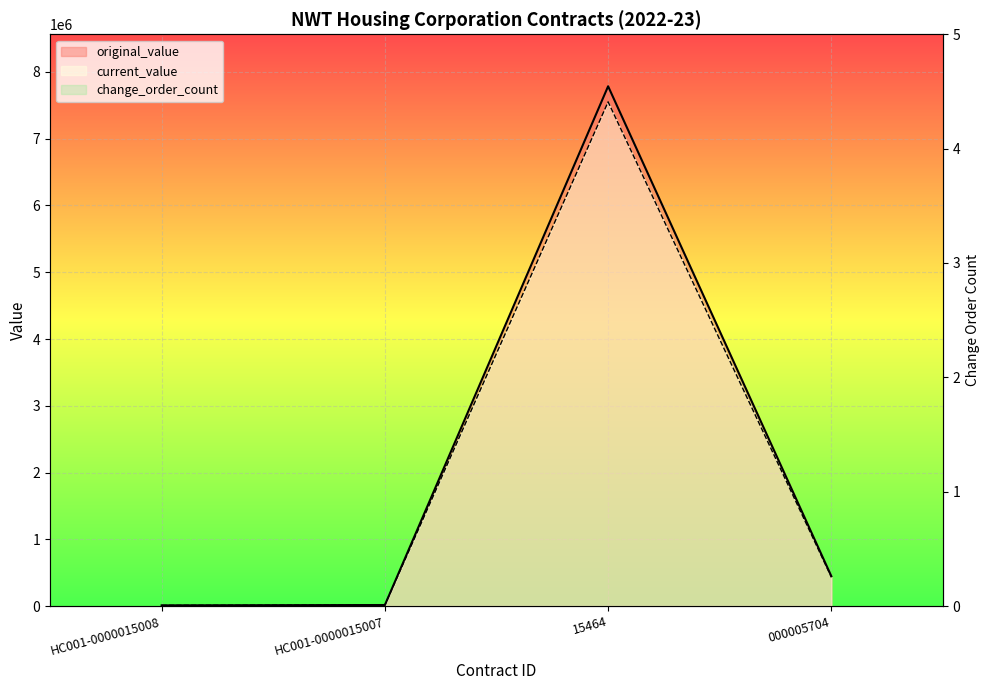

Which series has the largest total across all categories?

current_value